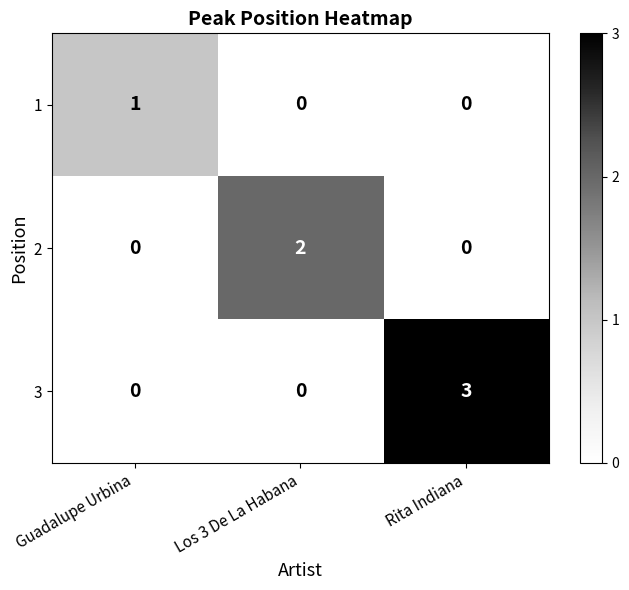

What is the spread (max minus min) of values at Rita Indiana?

3